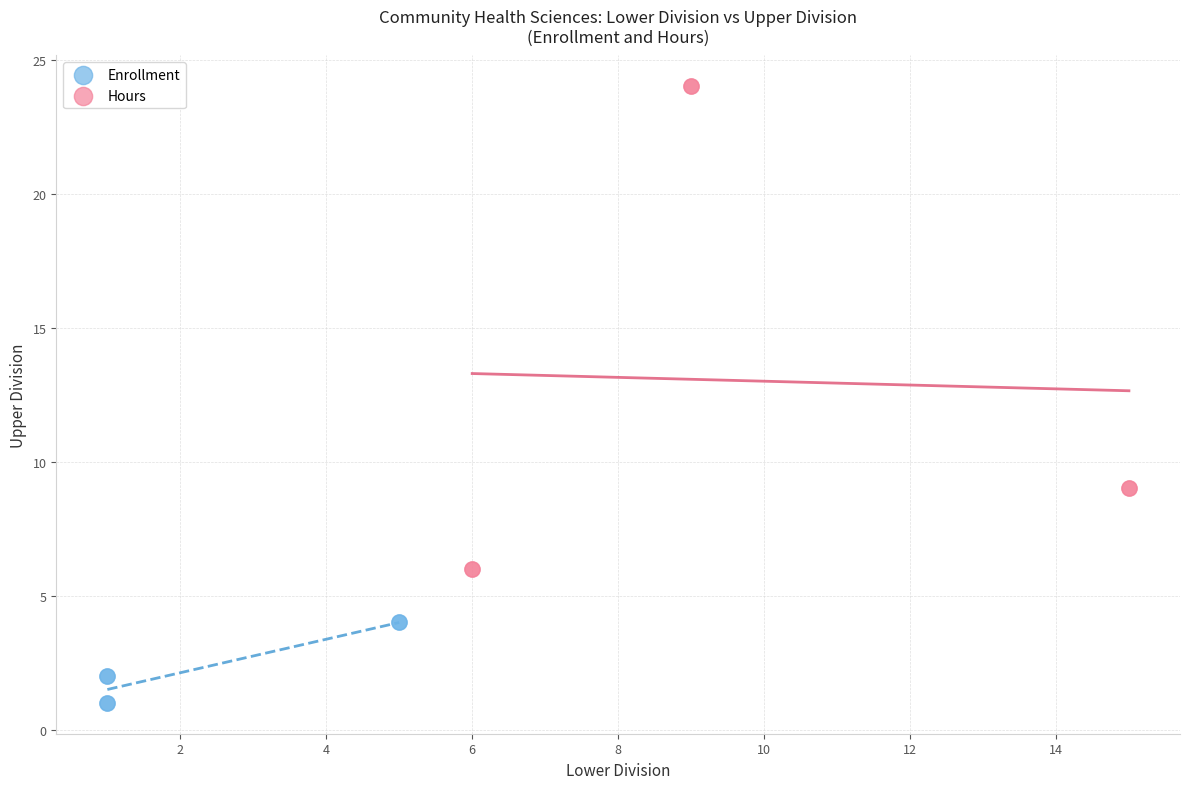

Which series reaches the maximum Y coordinate?

Hours